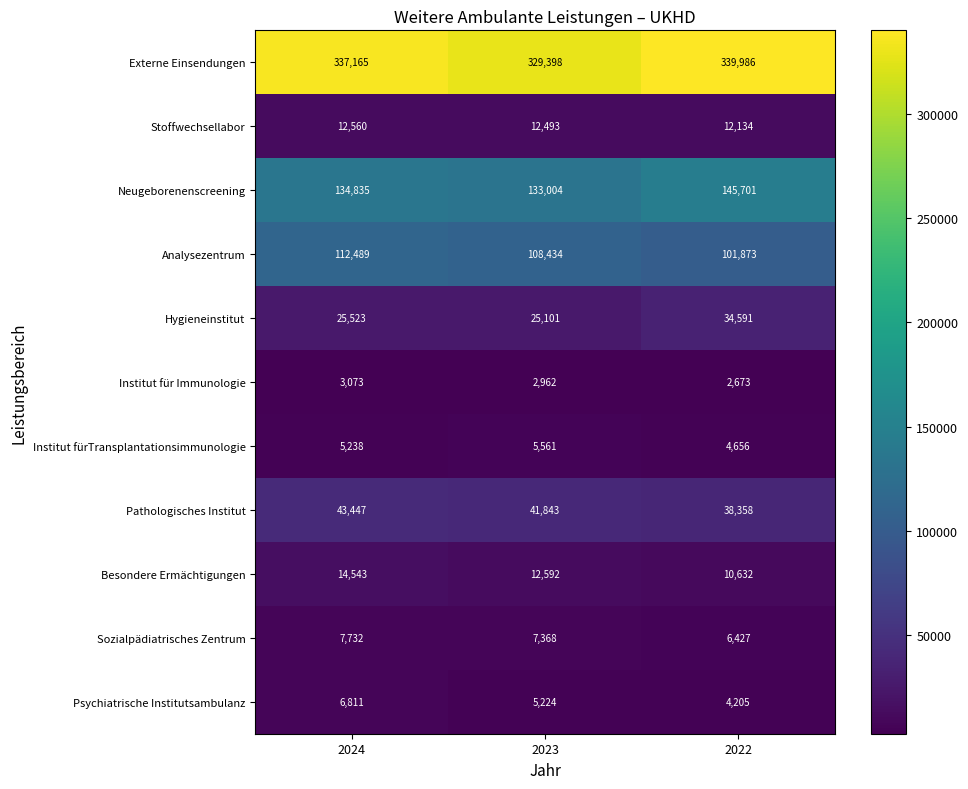

What is the difference between the maximum and second lowest values in the Neugeborenenscreening series?

10866